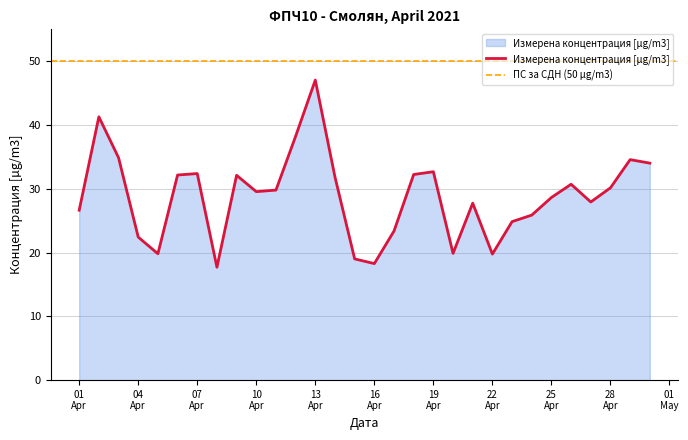

List the labels in order of value, smallest first.

2021-04-08, 2021-04-16, 2021-04-15, 2021-04-22, 2021-04-05, 2021-04-20, 2021-04-04, 2021-04-17, 2021-04-23, 2021-04-24, 2021-04-01, 2021-04-21, 2021-04-27, 2021-04-25, 2021-04-10, 2021-04-11, 2021-04-28, 2021-04-26, 2021-04-14, 2021-04-09, 2021-04-06, 2021-04-18, 2021-04-07, 2021-04-19, 2021-04-30, 2021-04-29, 2021-04-03, 2021-04-12, 2021-04-02, 2021-04-13